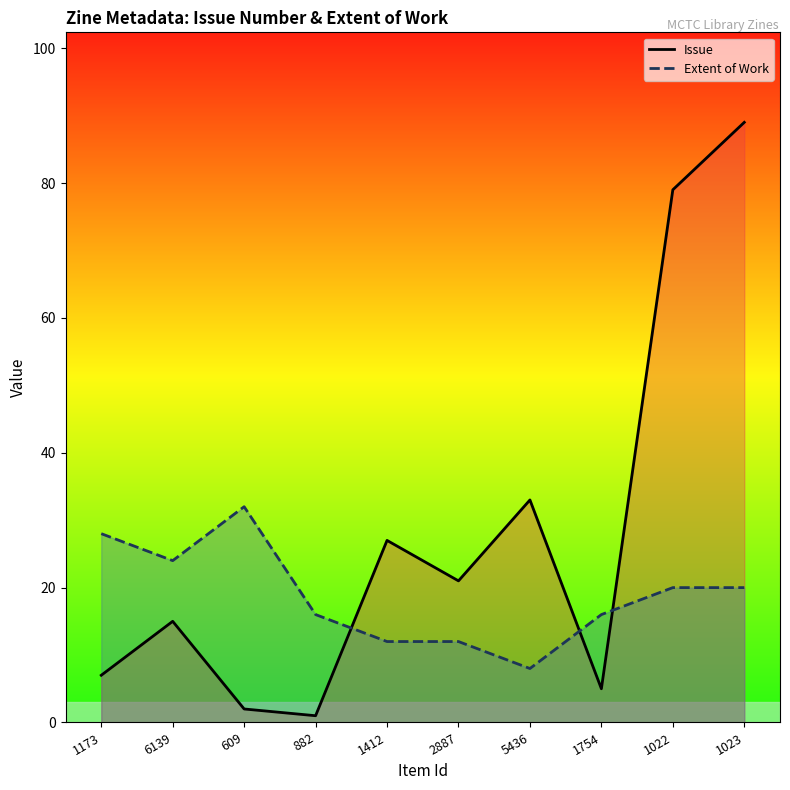

Rank the series by their maximum value, from lowest to highest.

Extent of Work, Issue